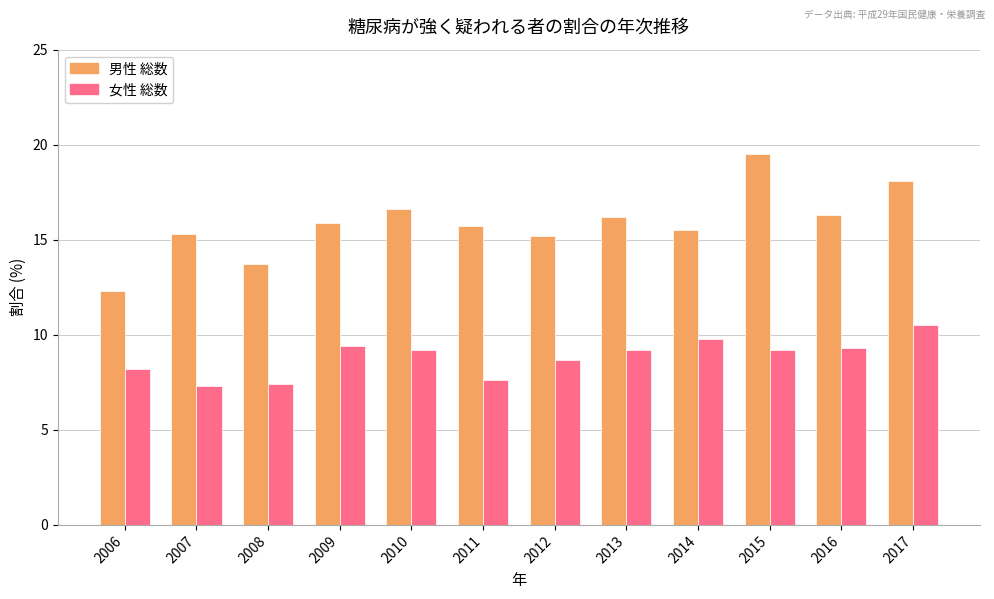

At which label does 女性 総数 first exceed 9?

2009